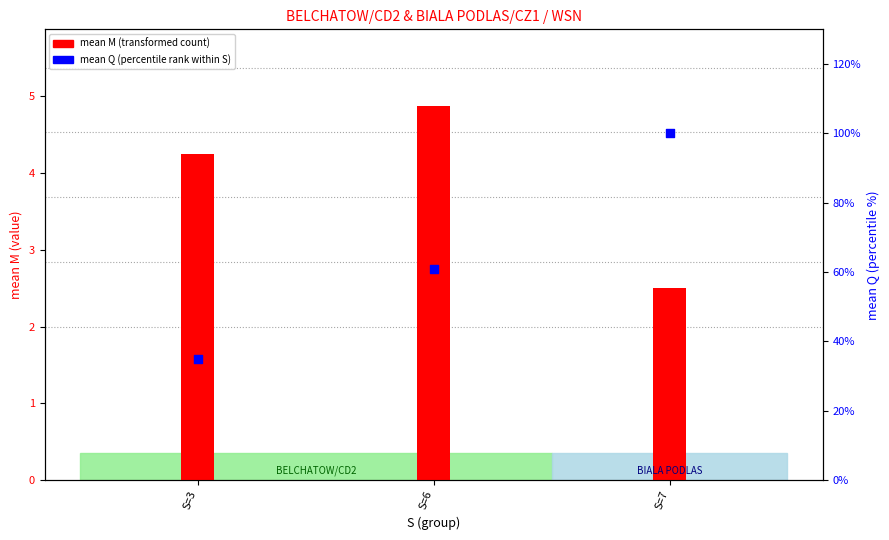

Which series has the widest spread of Y values?

mean Q (percentile rank)